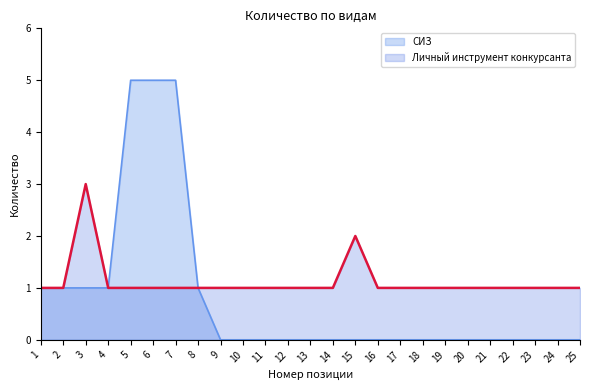

Which has a higher value, 7 or 24?

7